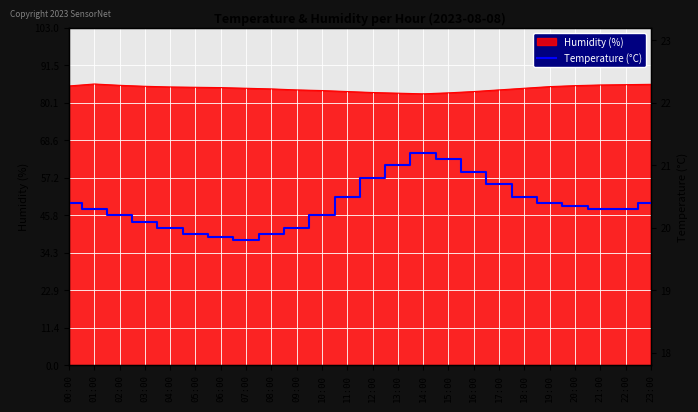

Is it true that the value at 03:00 is 9.8?

False